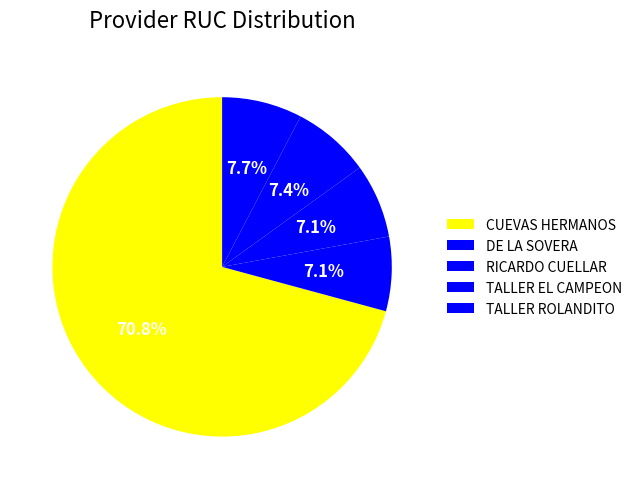

Is it true that CUEVAS HERMANOS is 71% of the pie?

True